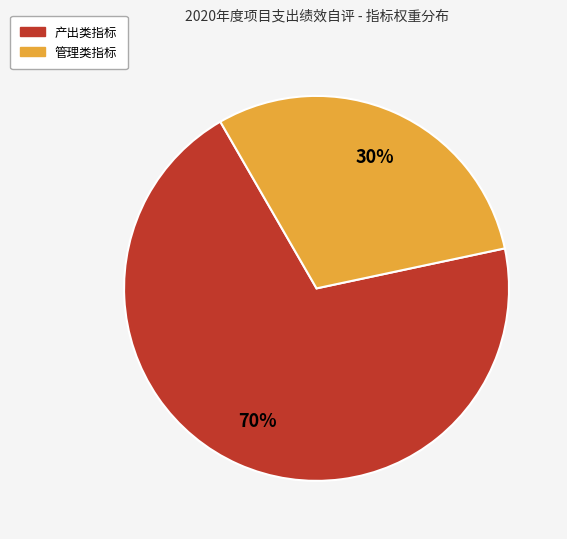

To the nearest percent, what is the average slice percentage?

50%